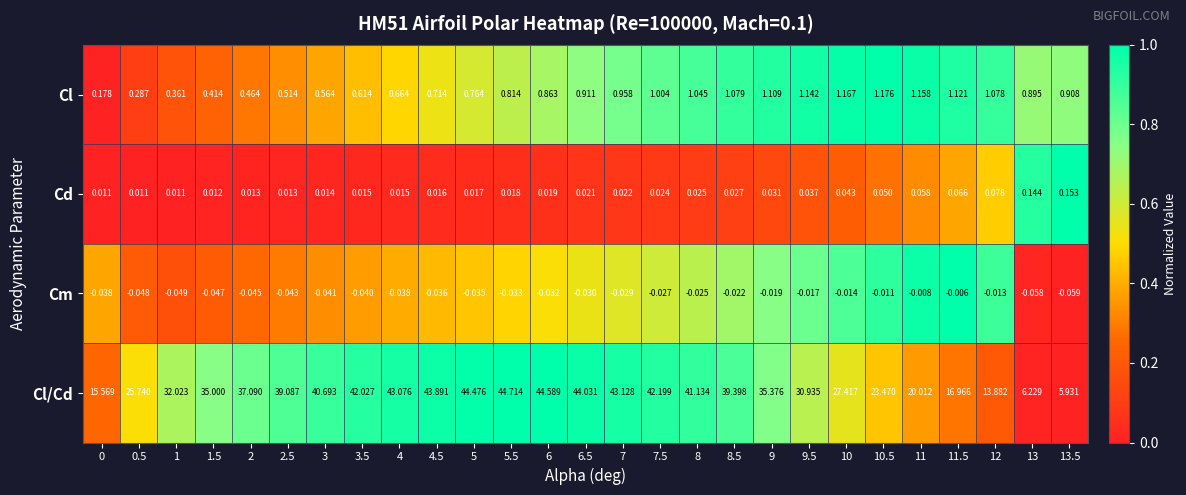

List the series in order of their peak value, highest first.

Cl/Cd, Cl, Cd, Cm